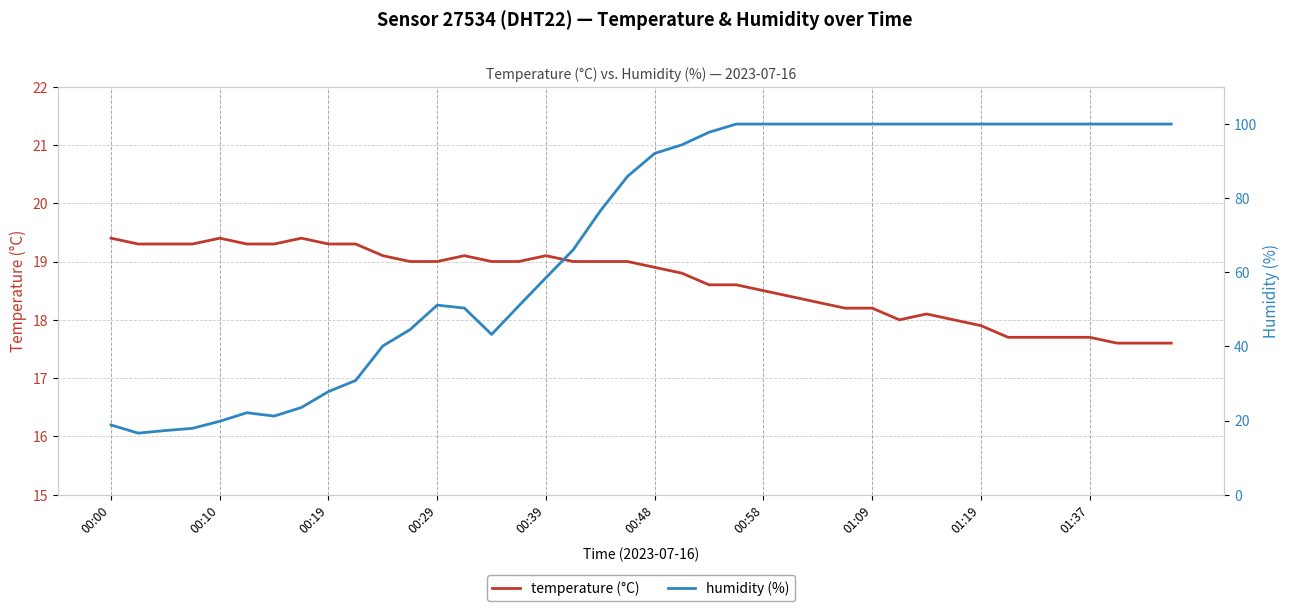

Which series ends up on top after the final intersection of temperature and humidity?

humidity